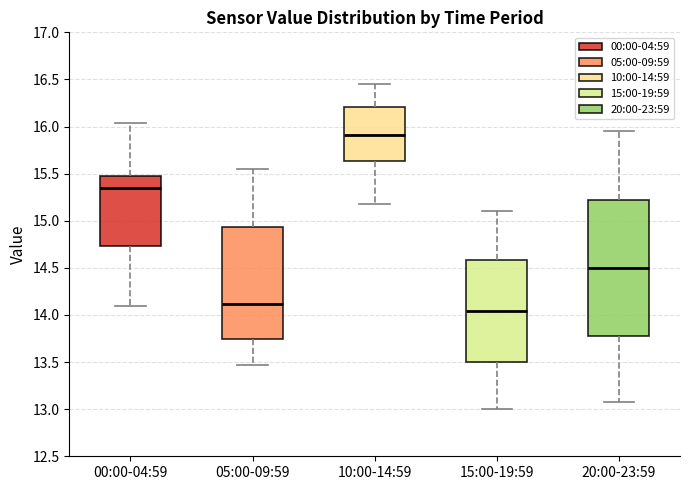

Where is the lower edge of the box for 20:00-23:59 on the y-axis? The values are not printed on the chart, so give them approximately, as read against the axis.

13.80